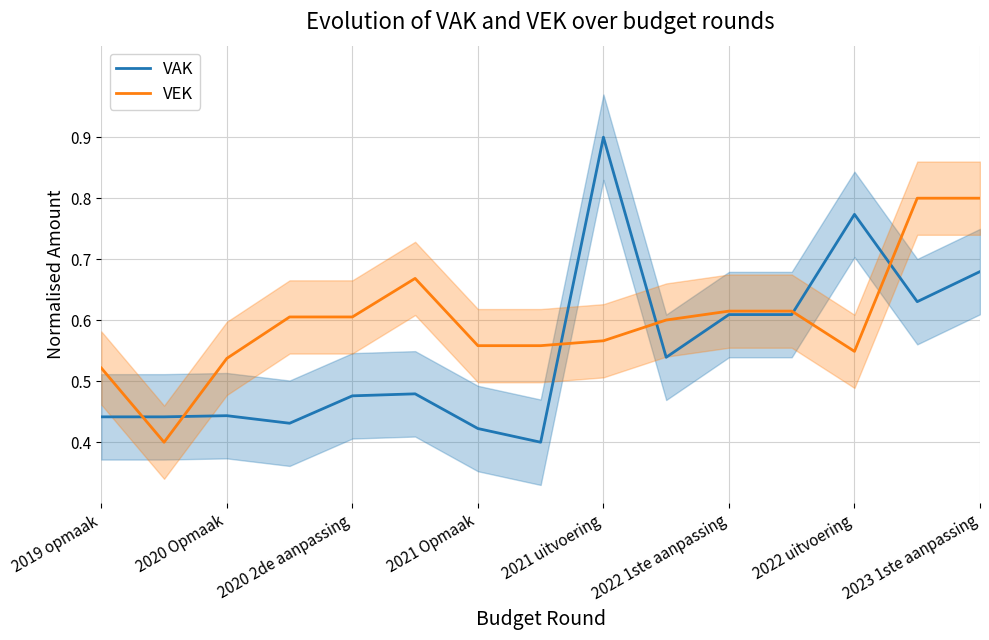

Which category has the highest value in the VAK series?

2021 uitvoering